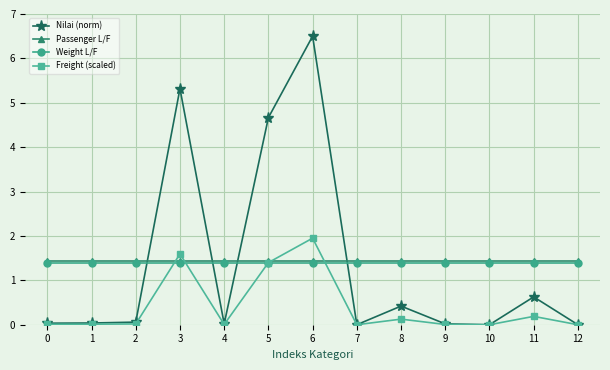

What is the greatest value displayed?

6.5